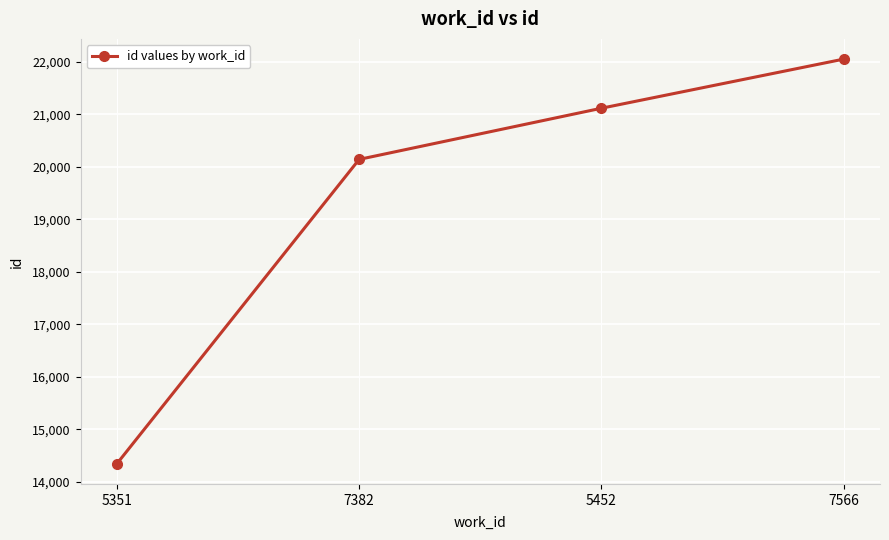

Approximately how many times larger is the value at 7382 compared to 7566?

0.9